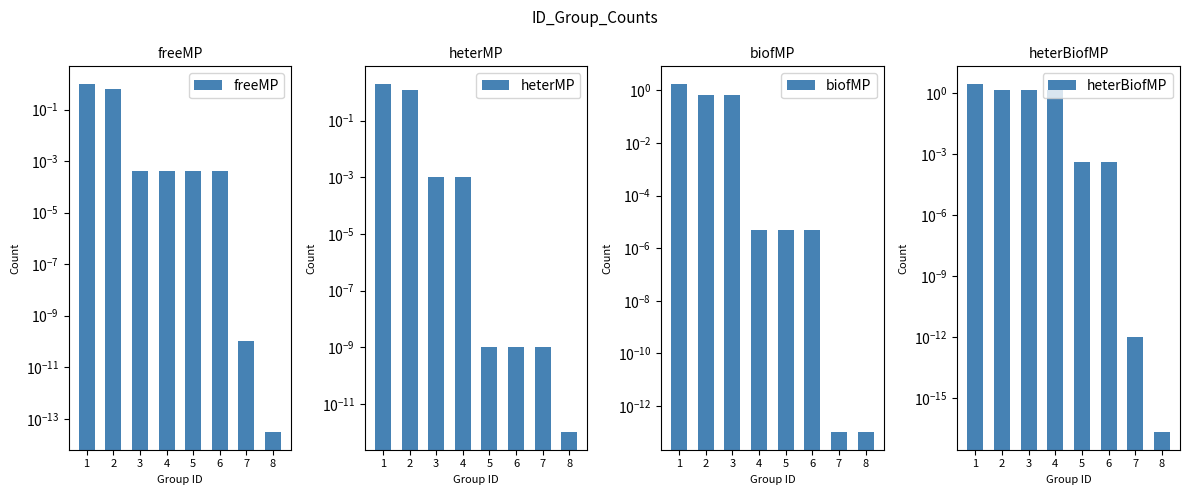

What is the difference between the maximum and second lowest values in the freeMP series?

1.0